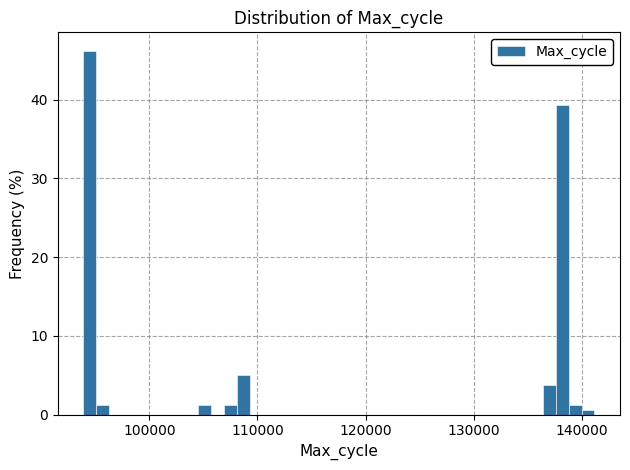

Read against the x-axis, roughly where is the centre of the tallest bar?

94000